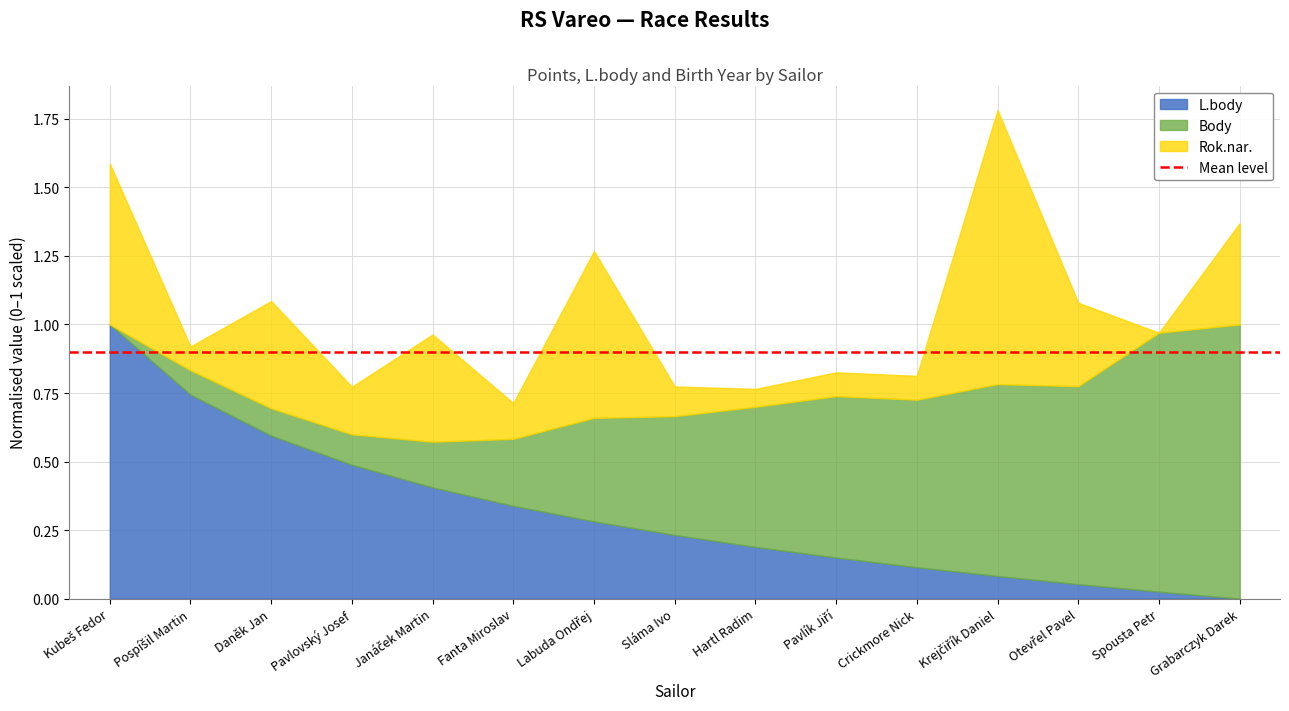

How many categories are shown in the chart?

15